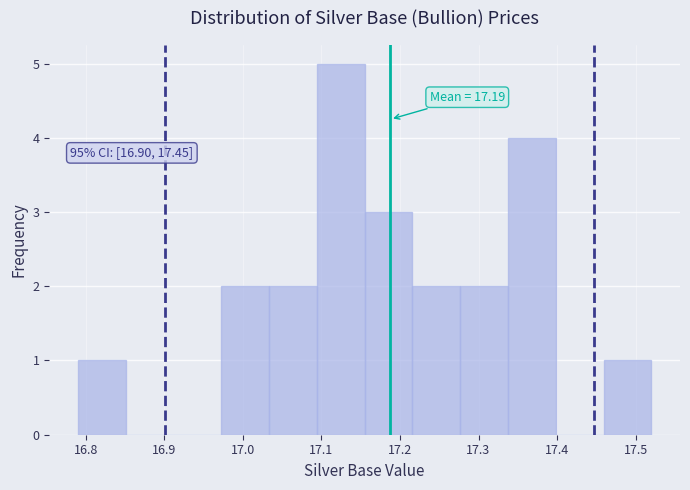

Which range on the x-axis has the tallest bar?

17.09 to 17.16